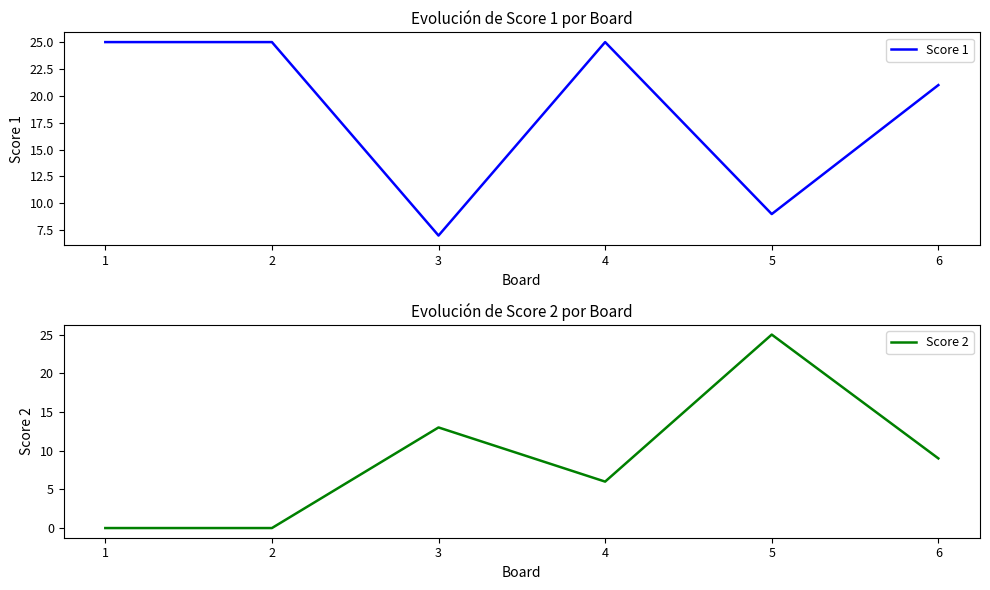

At which label does Score 2 reach its minimum?

1